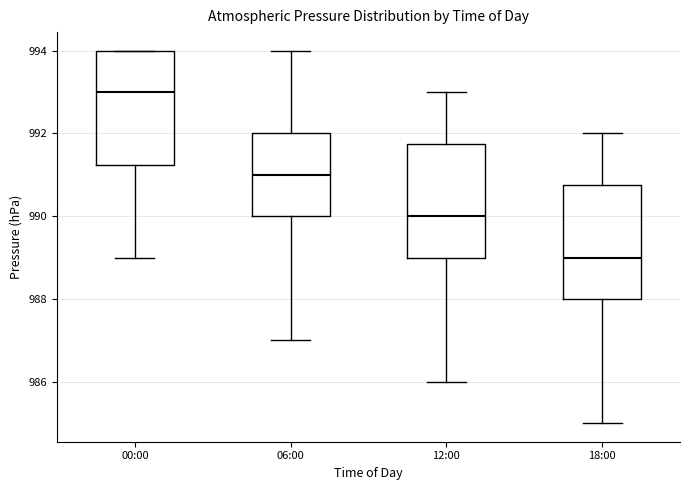

Which box's median line is the lowest?

18:00